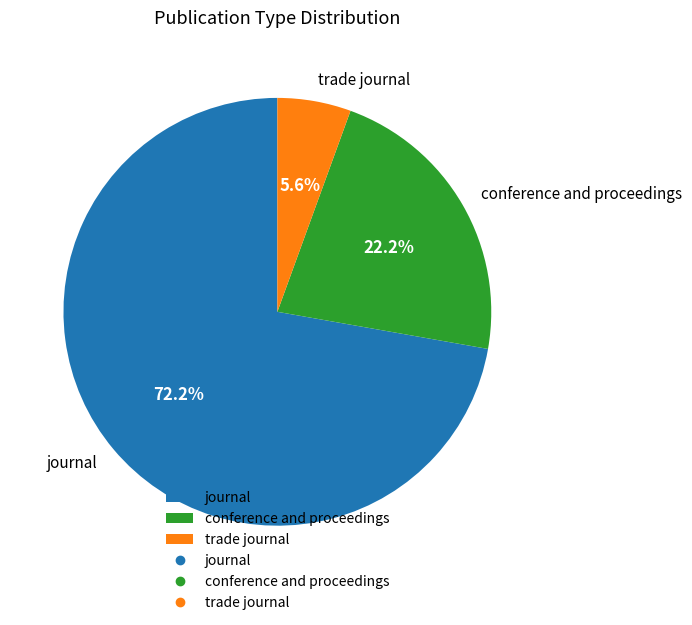

To the nearest percent, what percentage of the pie is conference and proceedings?

22%